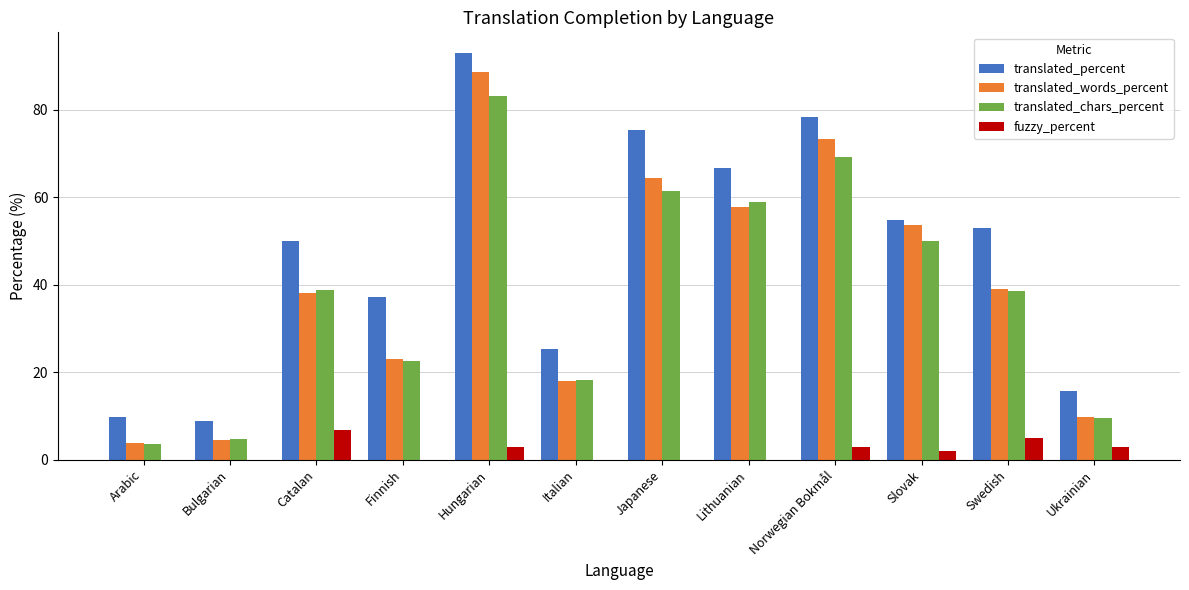

What is the total value across all series at Arabic?

17.2